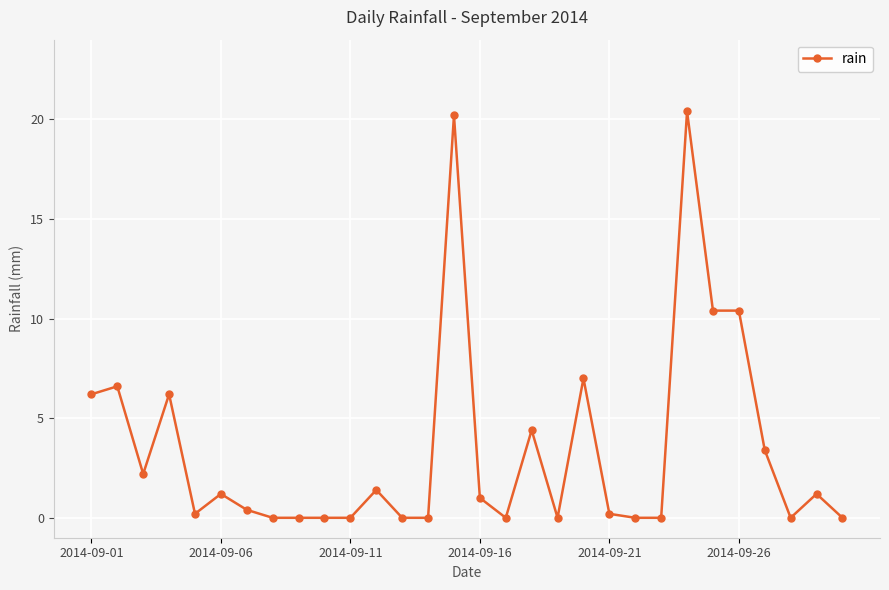

What is the difference between the maximum and minimum values?

20.4